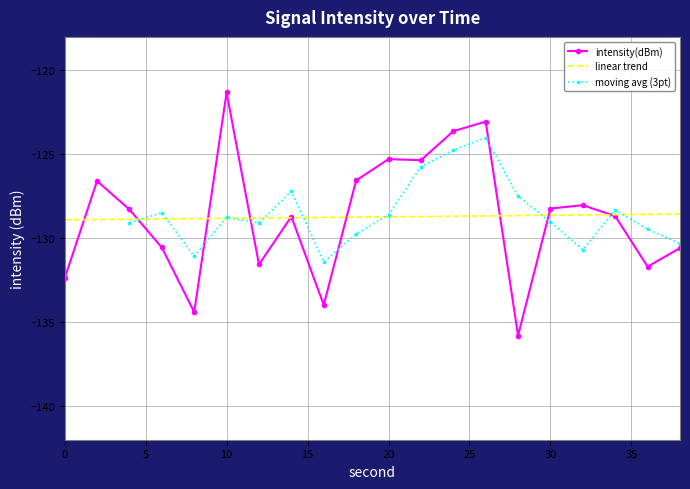

Reading left to right, list all the values displayed in this chart.

0=-132.4	2=-126.6	4=-128.3	6=-130.5	8=-134.4	10=-121.3	12=-131.6	14=-128.7	16=-134.0	18=-126.6	20=-125.3	22=-125.3	24=-123.6	26=-123.0	28=-135.8	30=-128.2	32=-128.0	34=-128.7	36=-131.7	38=-130.6